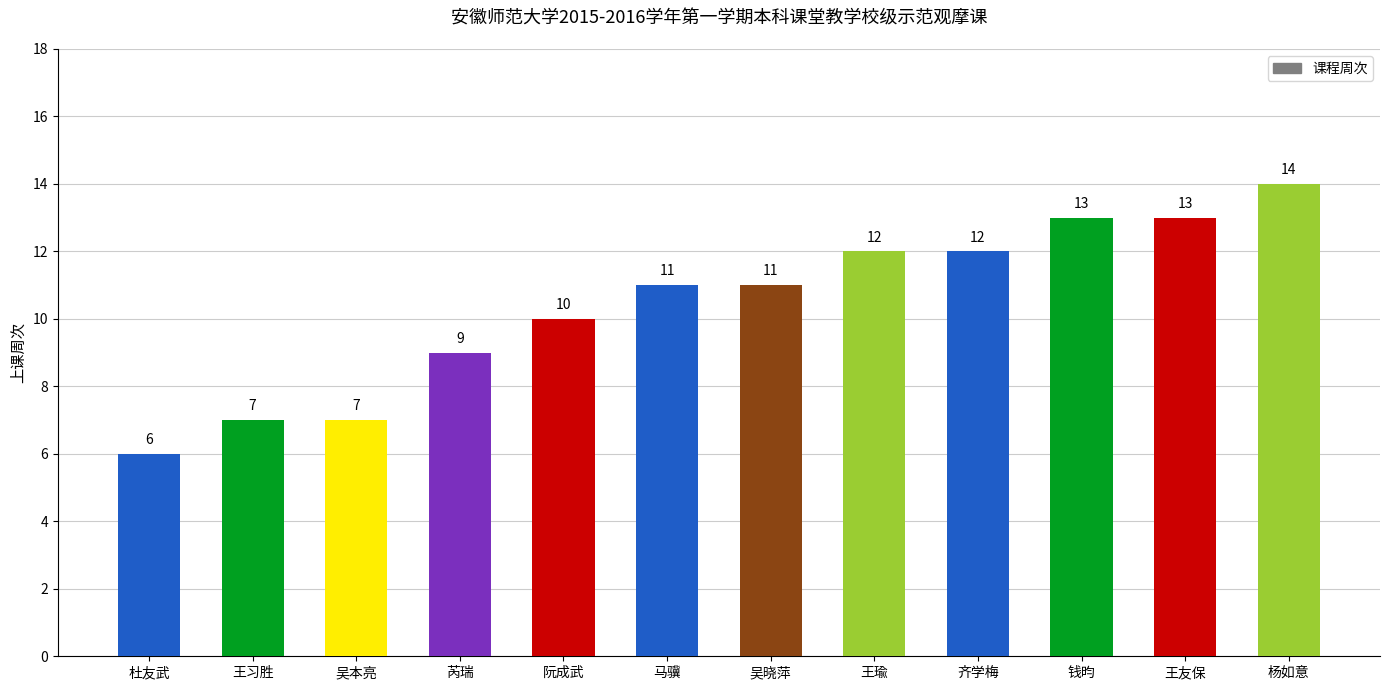

What is the average value?

10